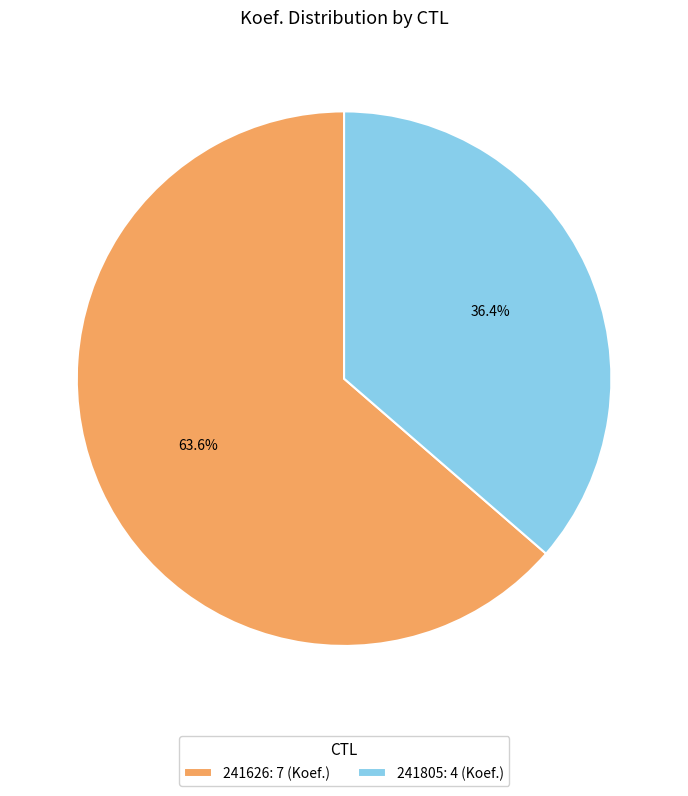

How many slices are in this pie chart?

2